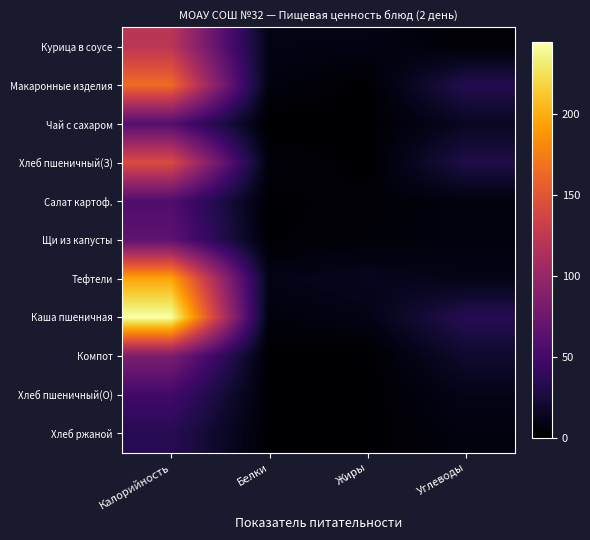

Count the number of categories in the chart.

4